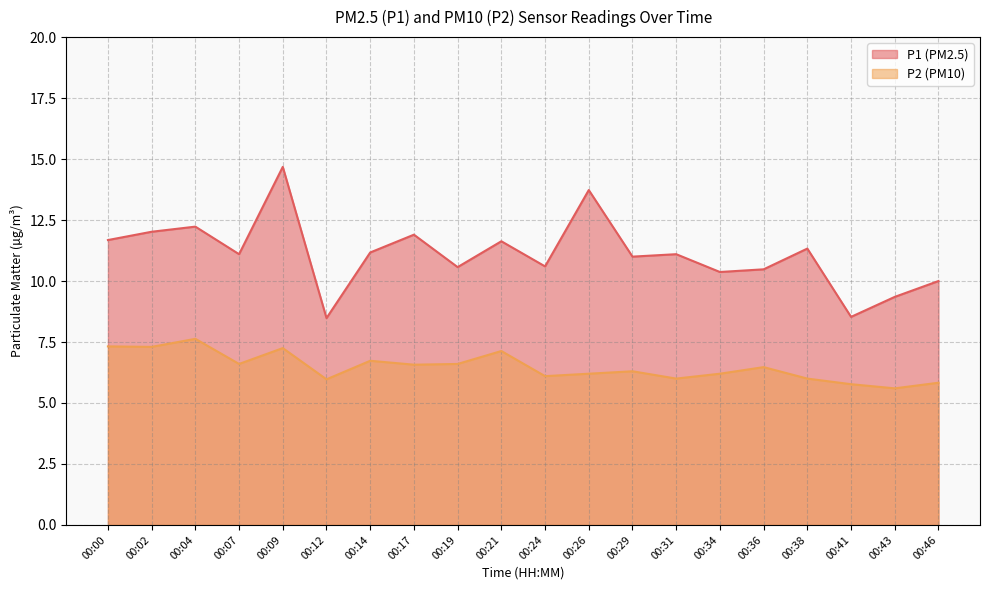

How many distinct data groups are displayed?

2